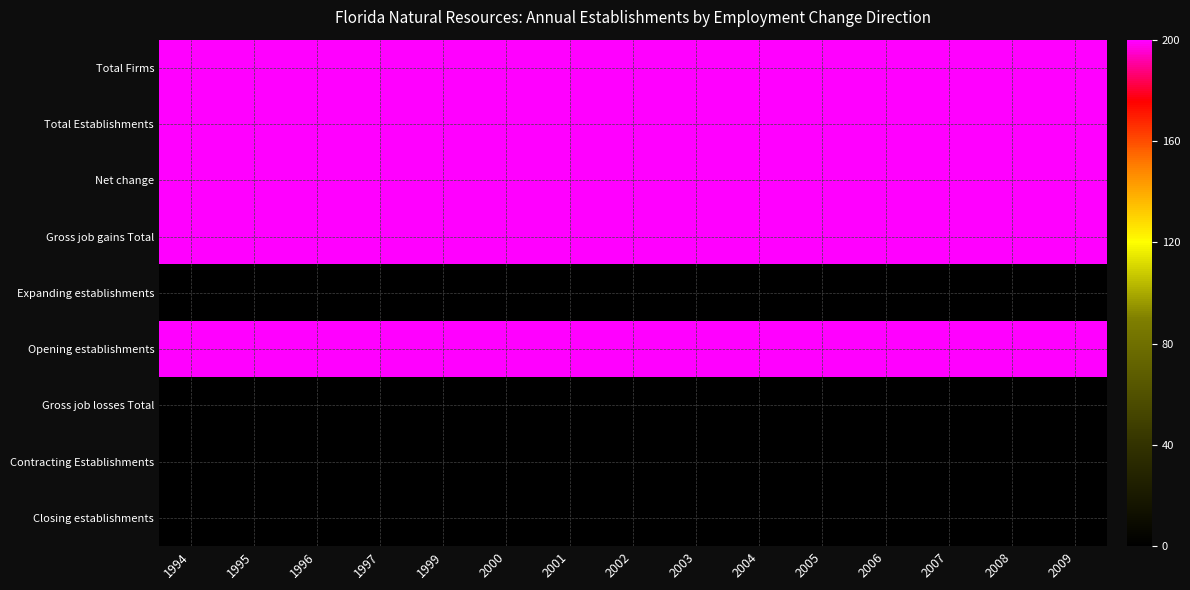

Which has a higher value, 1994 or 2000?

1994